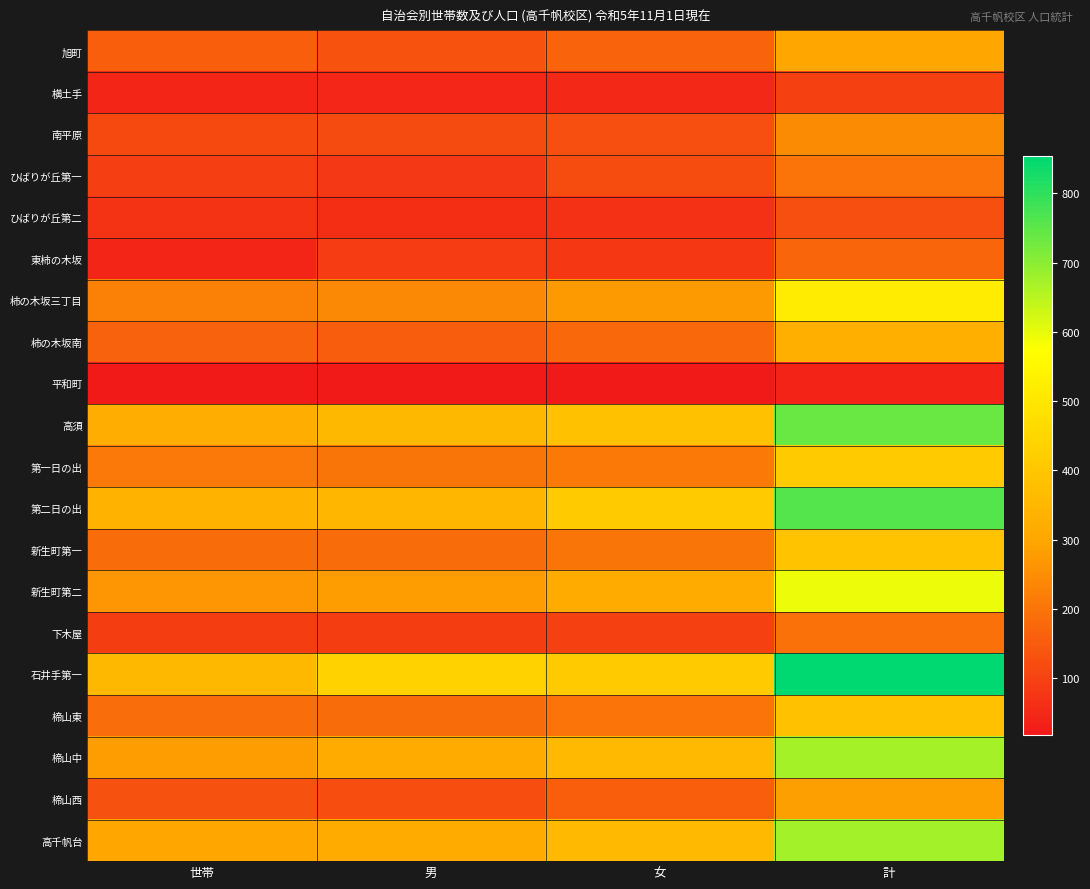

Which series has the largest range (max minus min)?

石井手第一